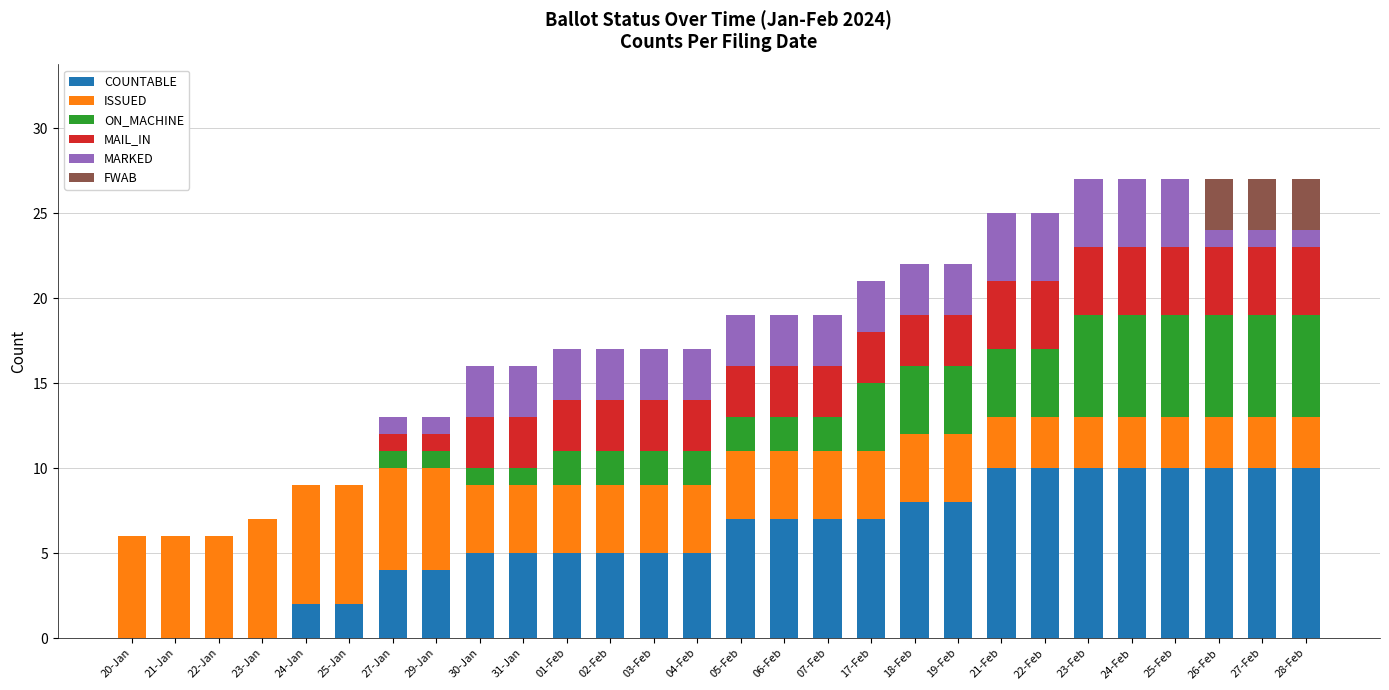

What is the maximum value for COUNTABLE?

10